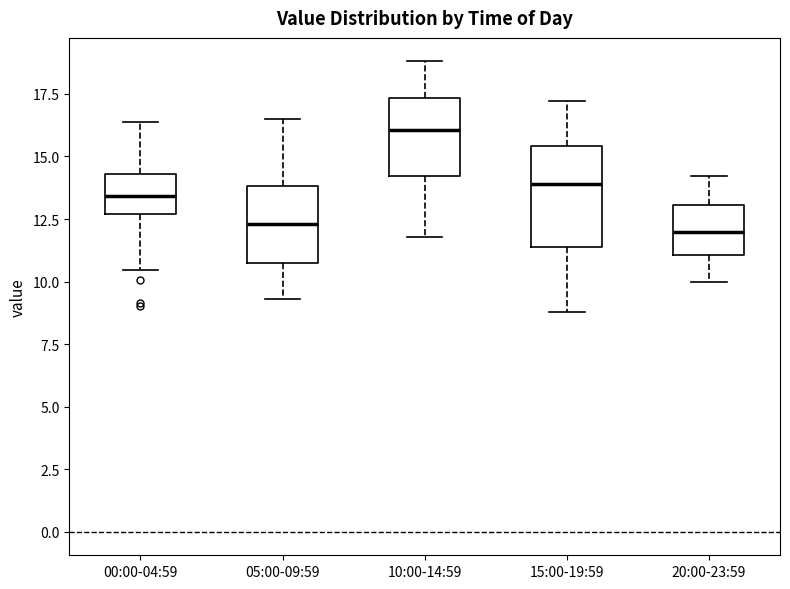

Reading left to right, read every box against the y-axis: the position of its median line, the range the box covers, and the ends of its whiskers. The values are not printed on the chart, so give them approximately, as read against the axis.

00:00-04:59: median 13.5, box 12.5 to 14.5, whiskers 10.5 to 16.5
05:00-09:59: median 12.5, box 10.5 to 14.0, whiskers 9.5 to 16.5
10:00-14:59: median 16.0, box 14.0 to 17.5, whiskers 12.0 to 19.0
15:00-19:59: median 14.0, box 11.5 to 15.5, whiskers 9.0 to 17.0
20:00-23:59: median 12.0, box 11.0 to 13.0, whiskers 10.0 to 14.0